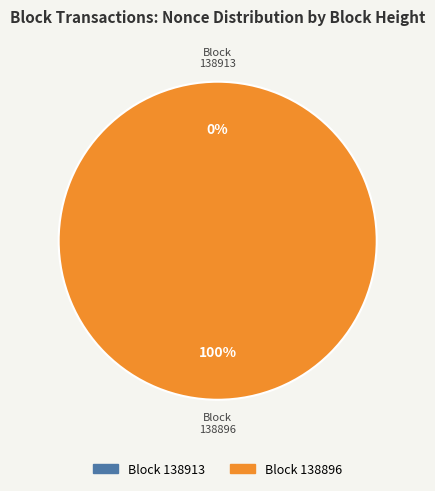

Do 138896 and 138913 together represent more than half of the pie?

Yes